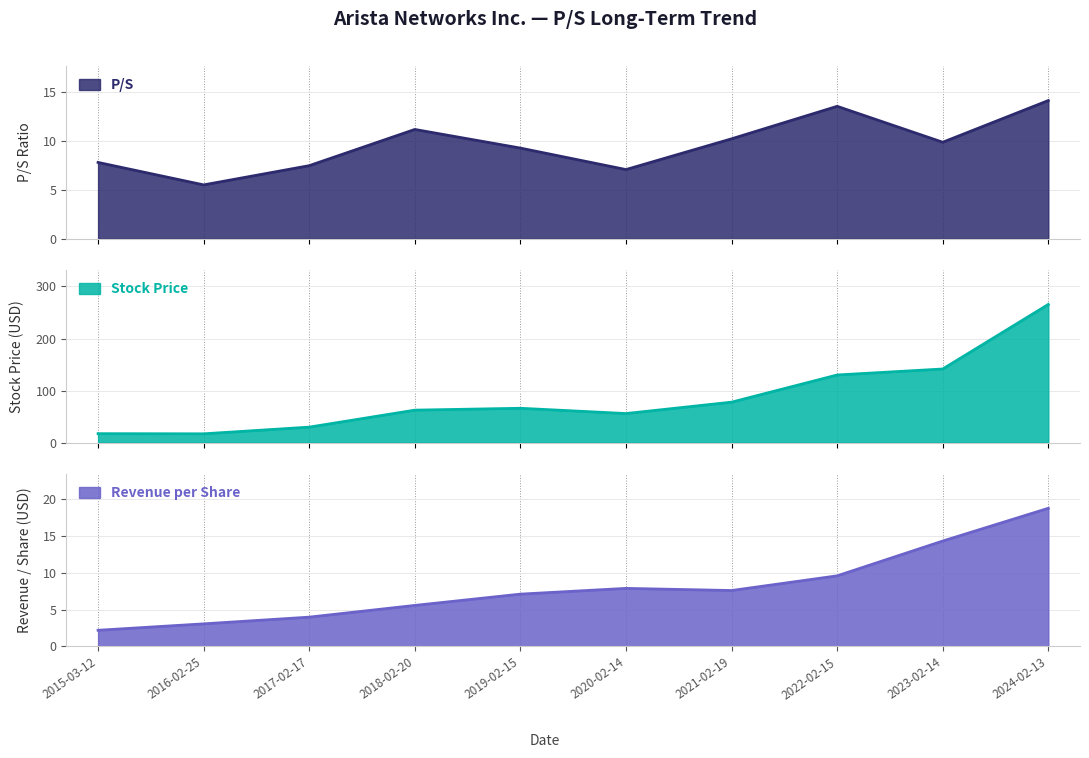

What is the approximate value of Stock Price at 2019-02-15?

66.0